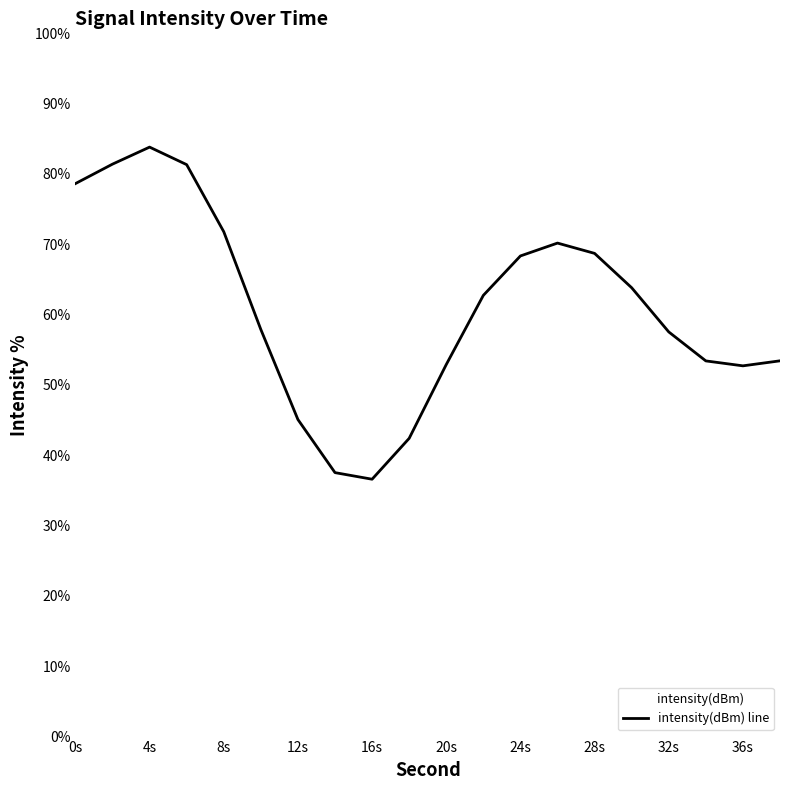

Where is the first local maximum?

4s